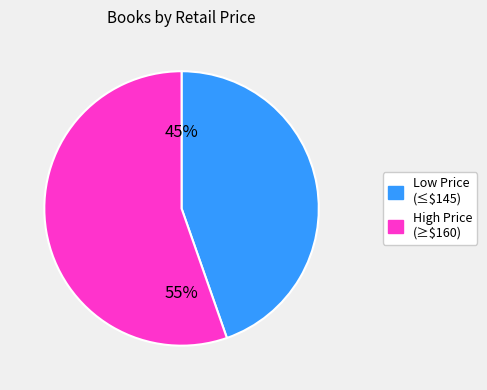

To the nearest percent, what percentage of the pie is High Price (≥$160)?

55%